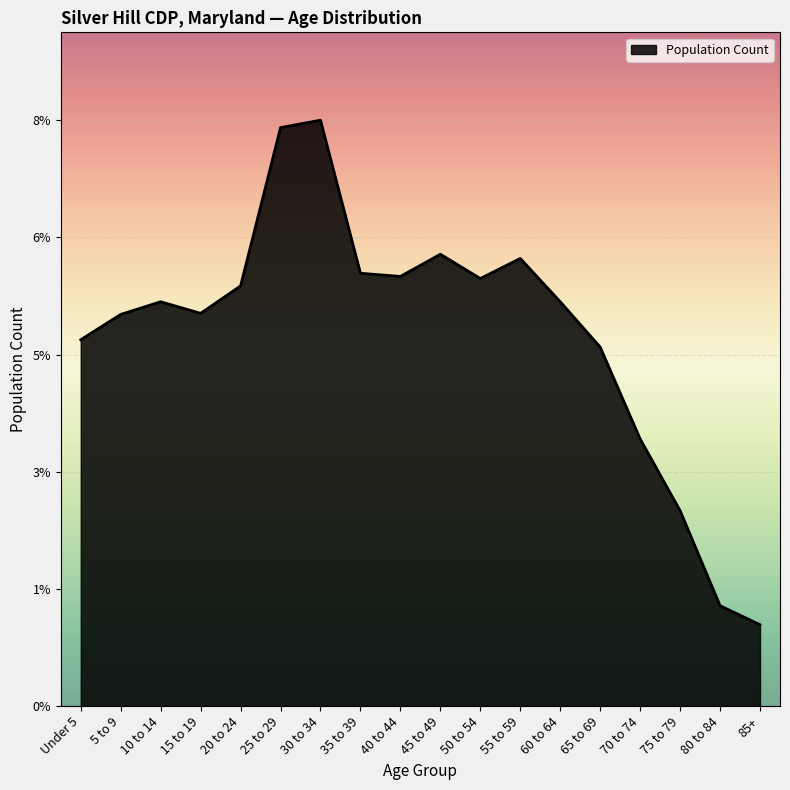

List the labels in order of value, smallest first.

85+, 80 to 84, 75 to 79, 70 to 74, 65 to 69, Under 5, 5 to 9, 15 to 19, 10 to 14, 60 to 64, 20 to 24, 50 to 54, 40 to 44, 35 to 39, 55 to 59, 45 to 49, 25 to 29, 30 to 34